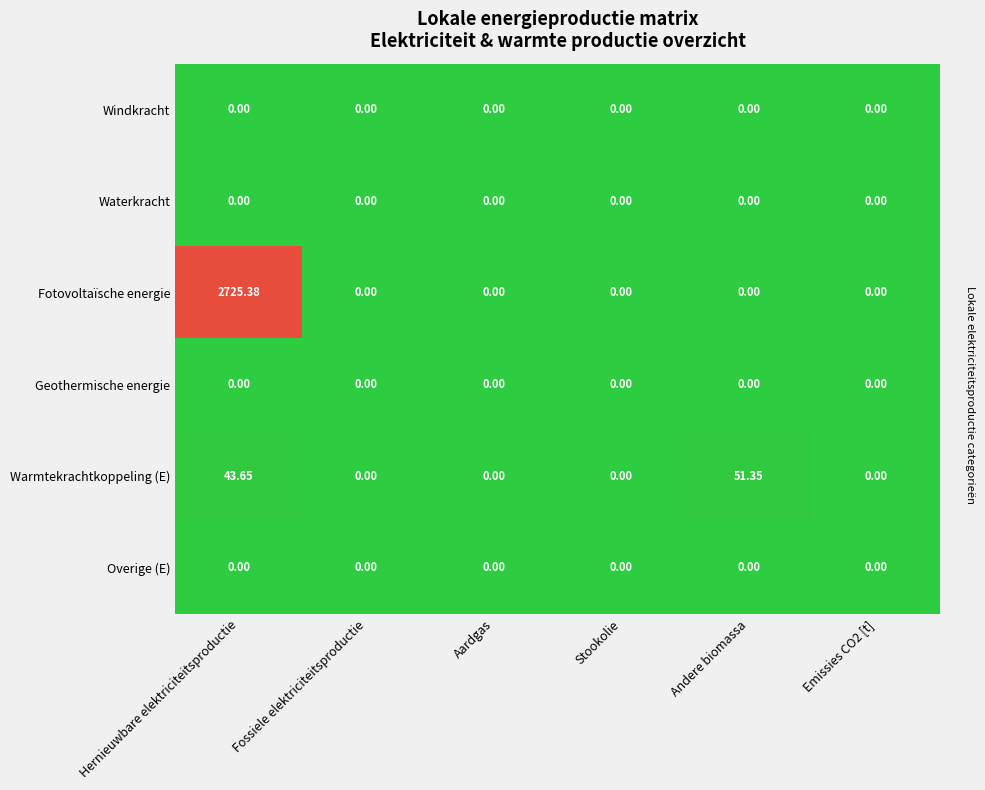

Which series has the widest spread of values?

Fotovoltaïsche energie